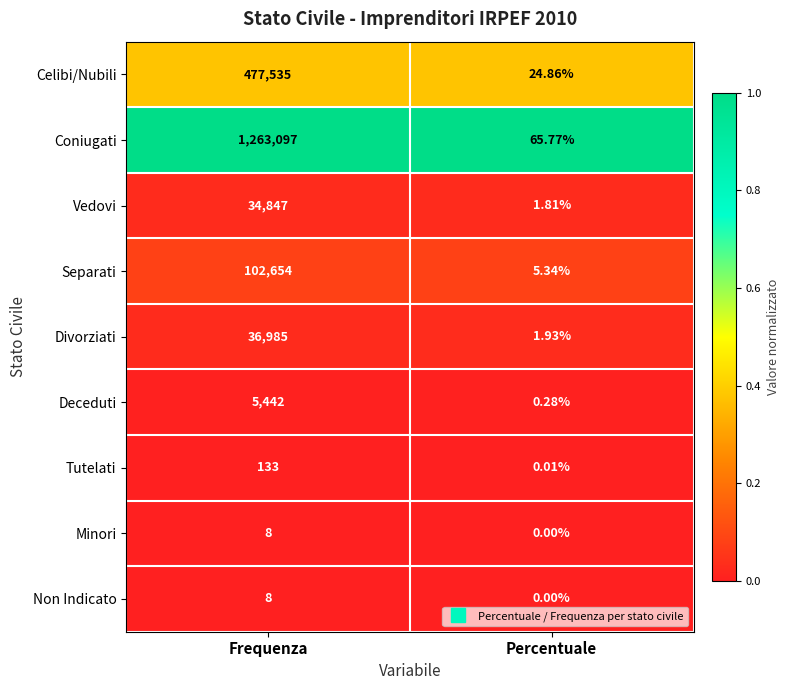

Which category has the lowest value in the Tutelati series?

Percentuale